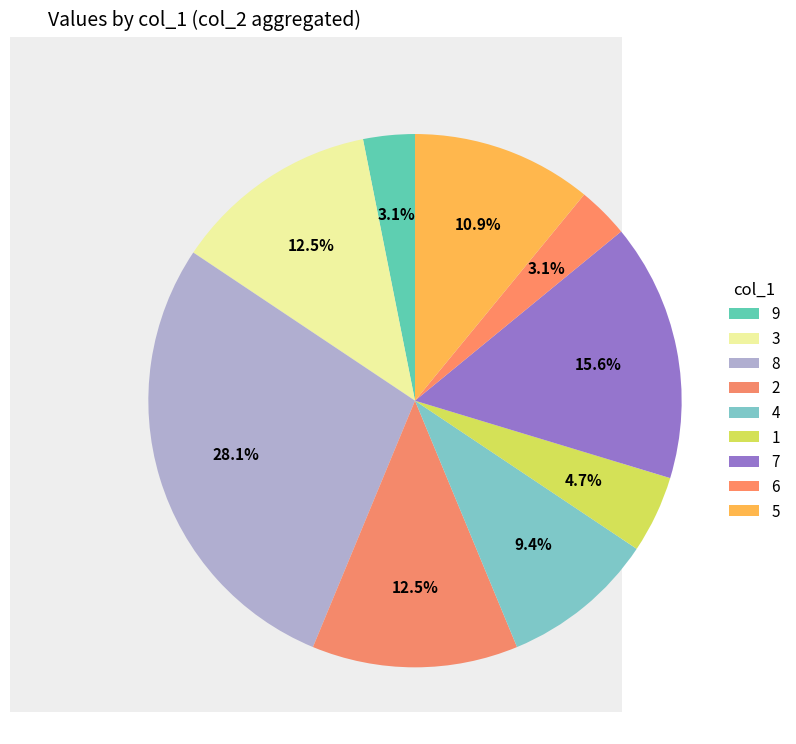

Is it true that 5 is 1% of the pie?

False